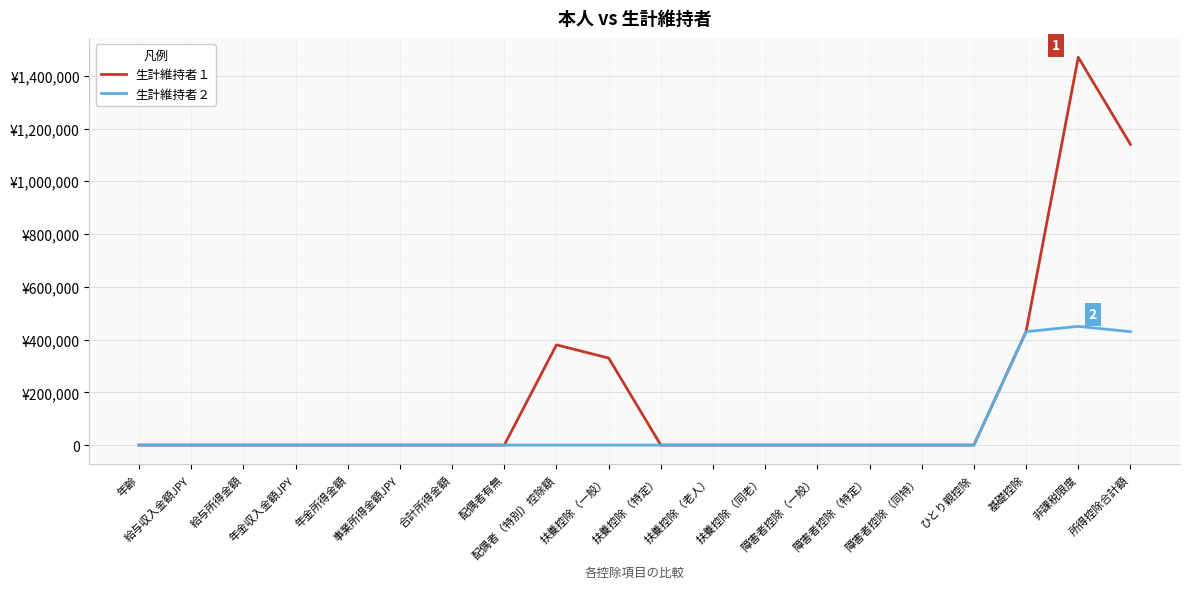

Is this an area chart (filled region under the line)?

No